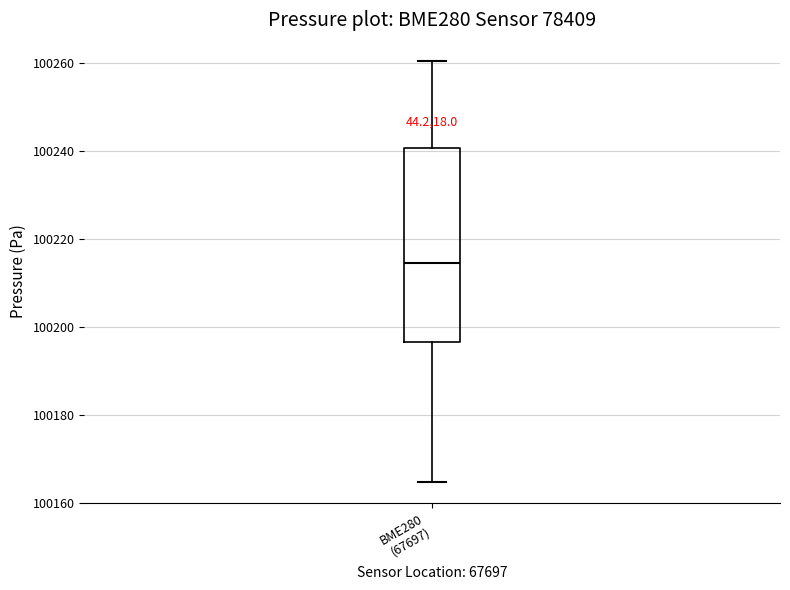

Read this box plot against the y-axis: the position of the median line, the range covered by the box, and the ends of both whiskers. The values are not printed on the chart, so give them approximately, as read against the axis.

median 100214, box 100196 to 100240, whiskers 100164 to 100260